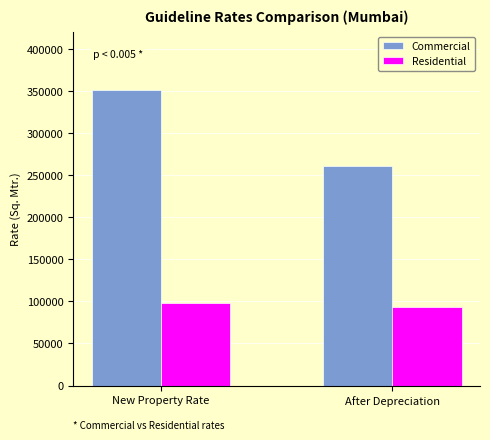

Which label corresponds to the largest value in the chart?

New Property Rate